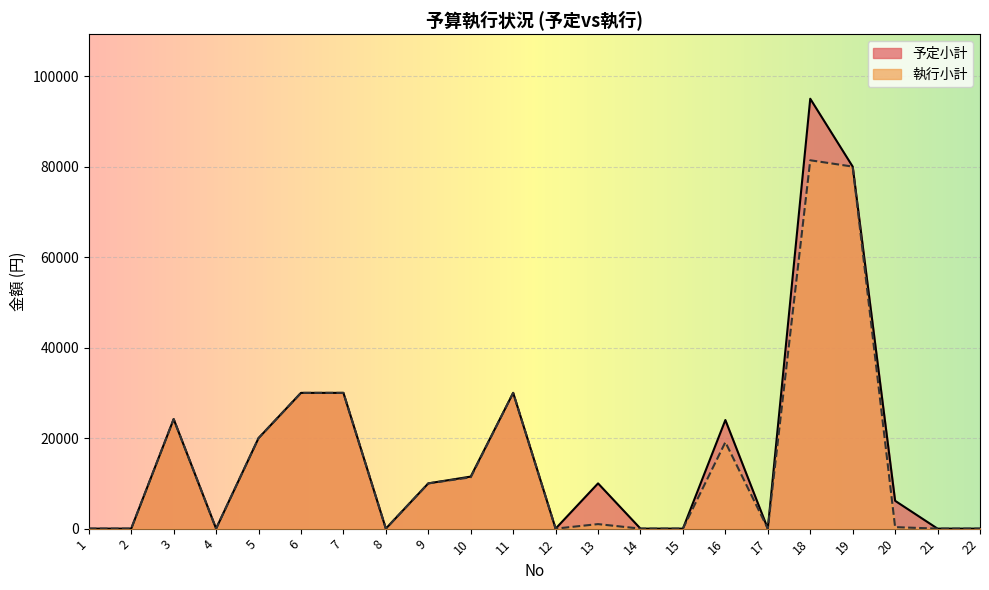

Read the 執行小計 value at 13, to the nearest 10.

1000